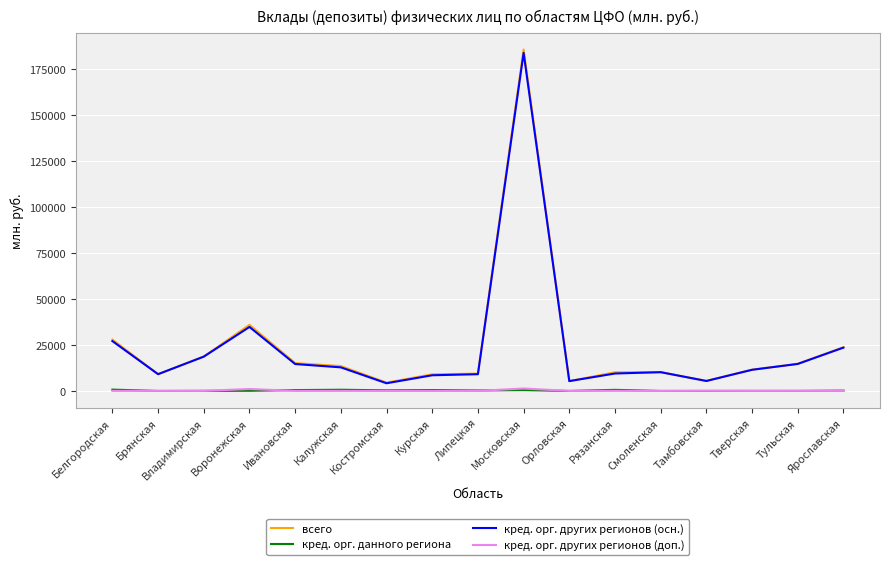

Which series has the widest spread of values?

всего